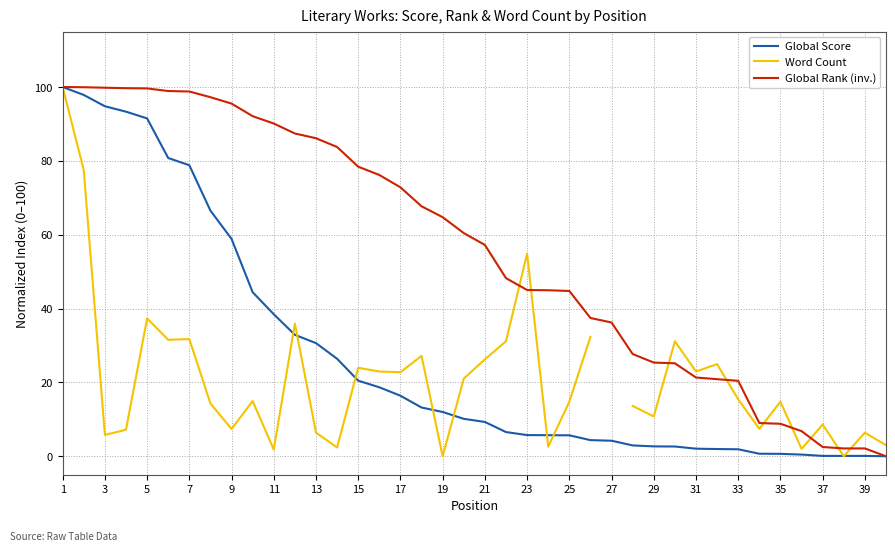

Where does the Global Score series first go above 10?

1